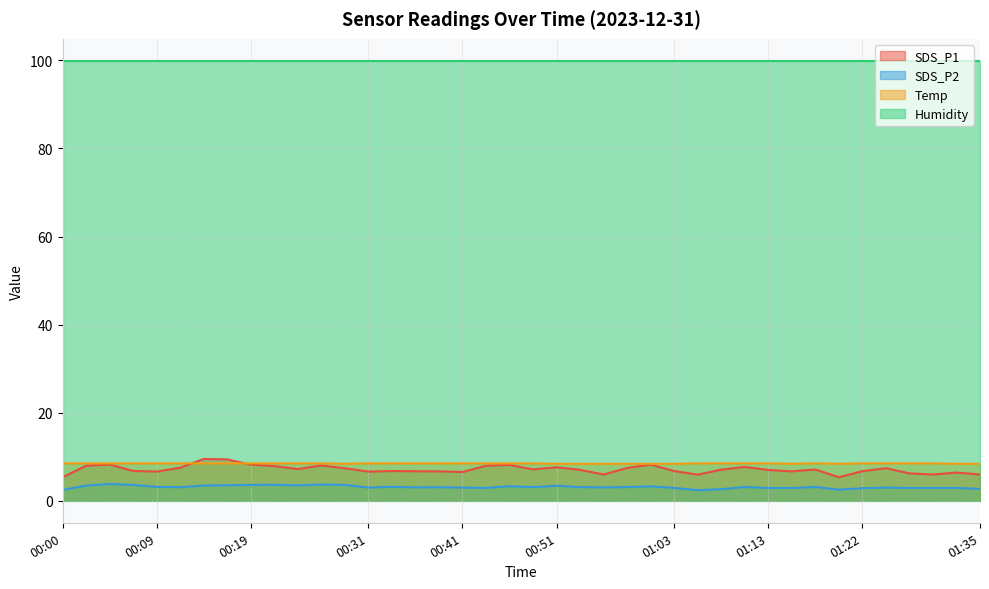

What is the label of the 26th point from the right?

00:34